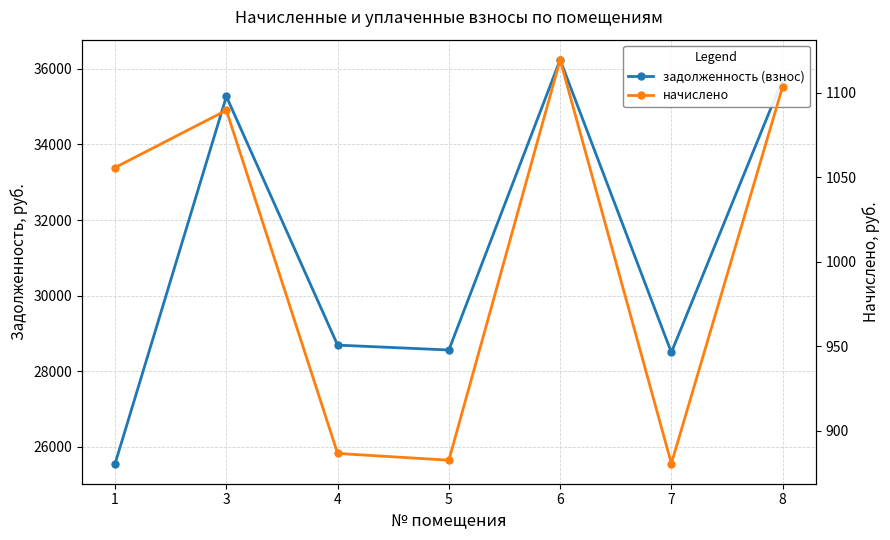

What is the value of the начислено point at the 6th from the left?

880.5